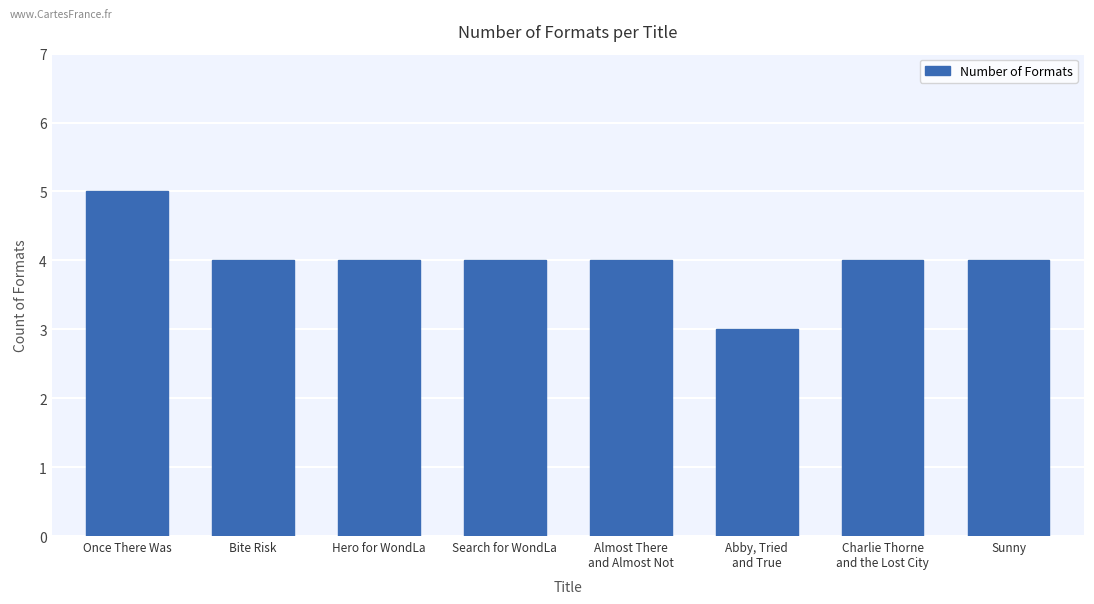

Reading right to left, list all the values displayed in this chart.

4	4	3	4	4	4	4	5